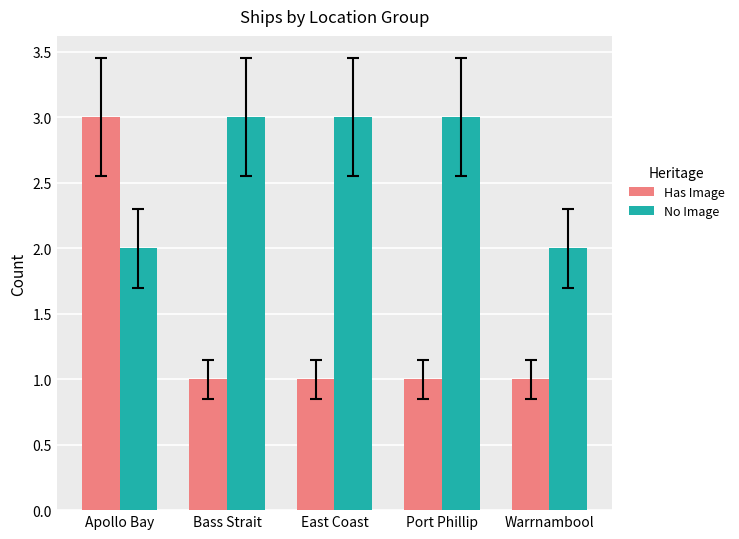

What value does the Has Image series have at East Coast?

1